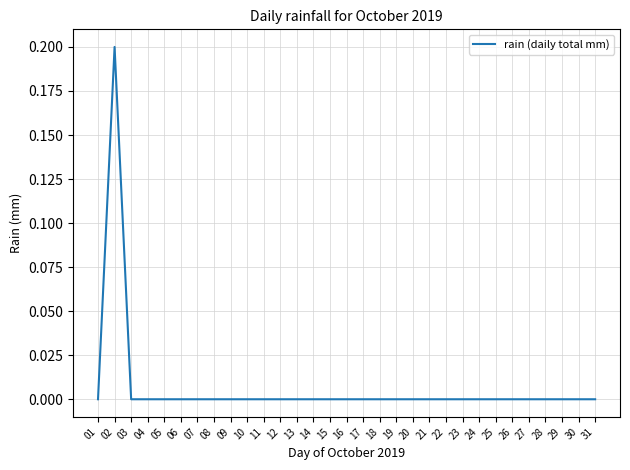

The value at 16 is 0.1. True or false?

False